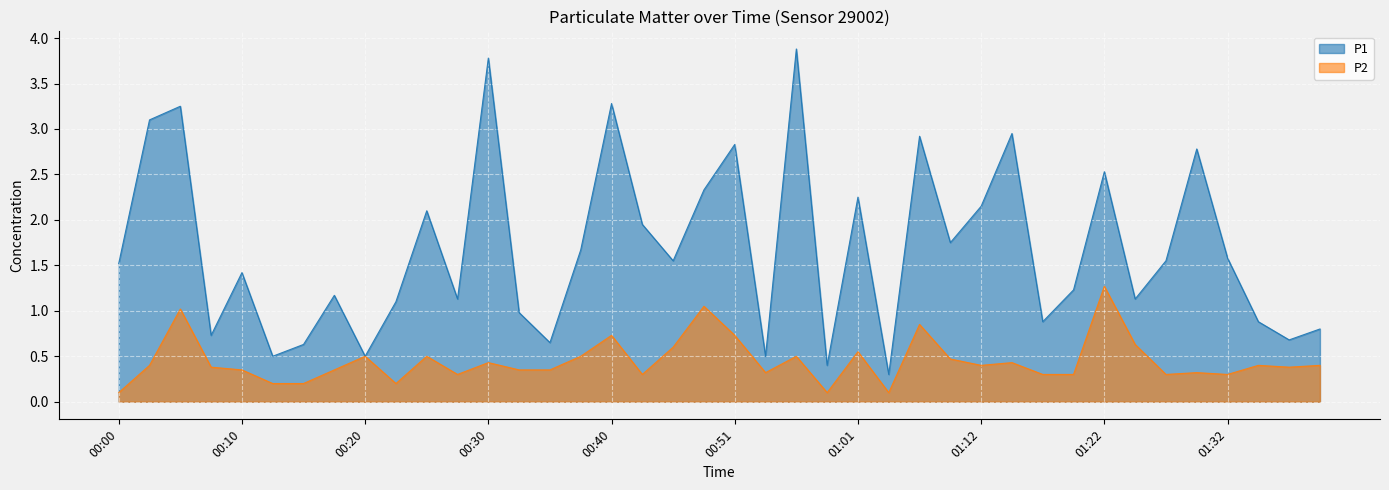

How many lines are shown in the chart?

2